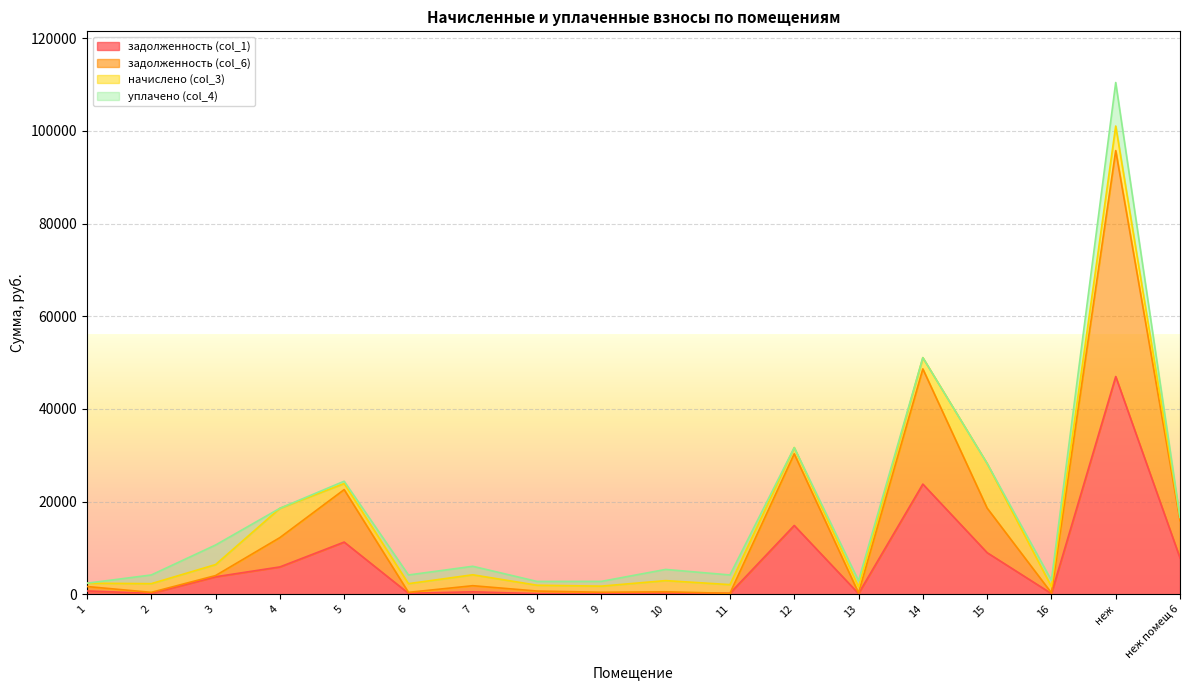

What are all the series names shown in the legend?

задолженность (col_1), задолженность (col_6), начислено (col_3), уплачено (col_4)